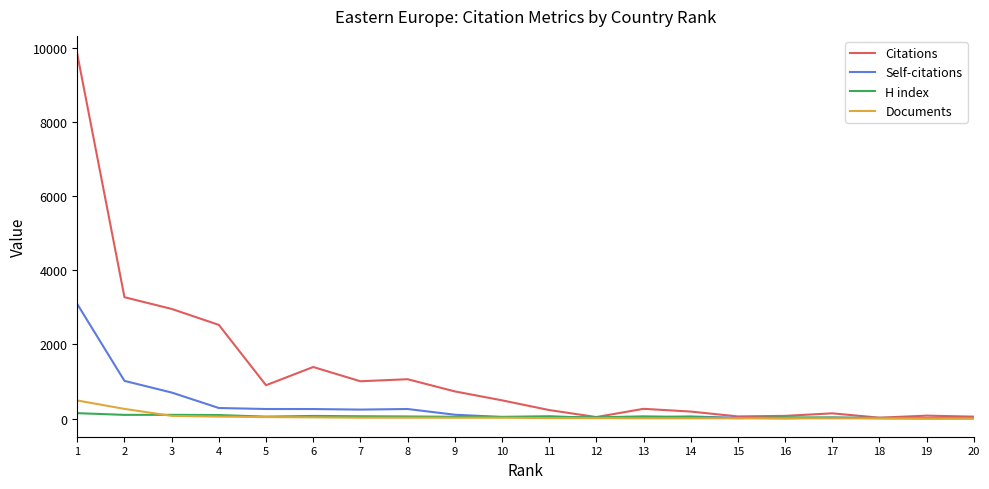

Between 2 and 12, which series saw the biggest shift?

Citations